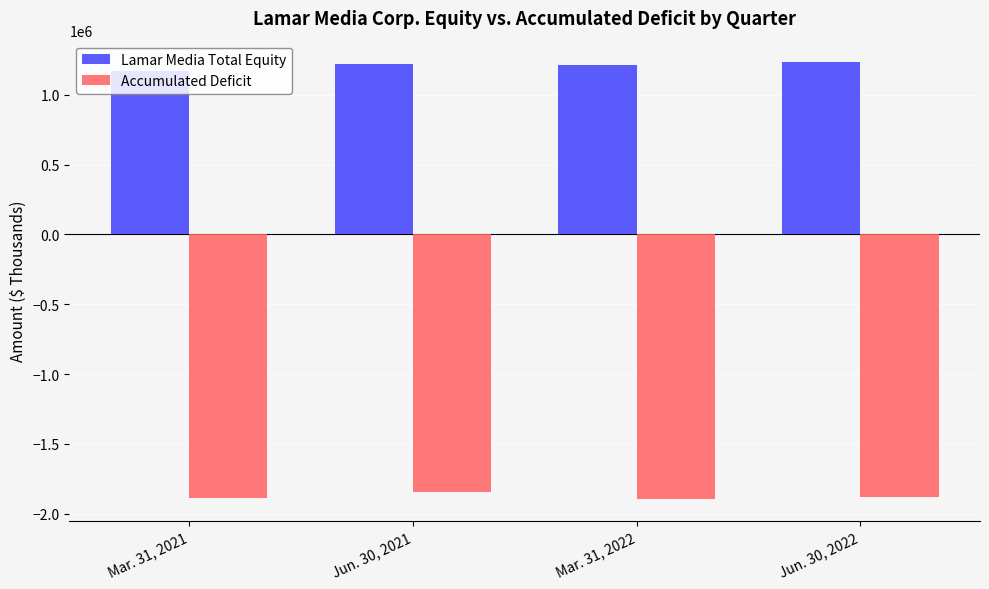

What value does the Accumulated Deficit series have at Mar. 31, 2021?

-1885516